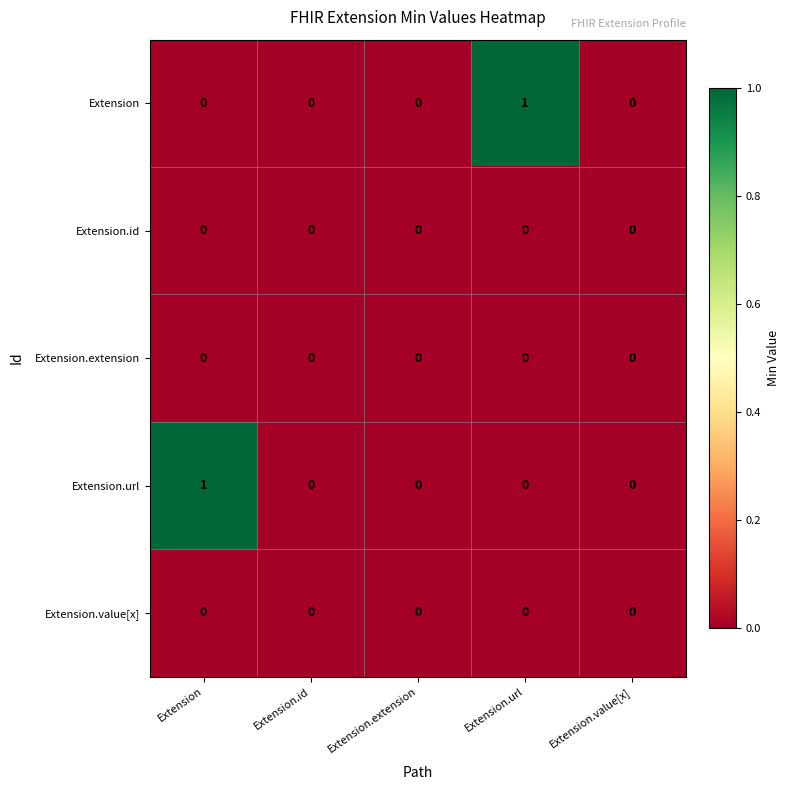

Between Extension and Extension.id, which series saw the biggest shift?

Extension.url